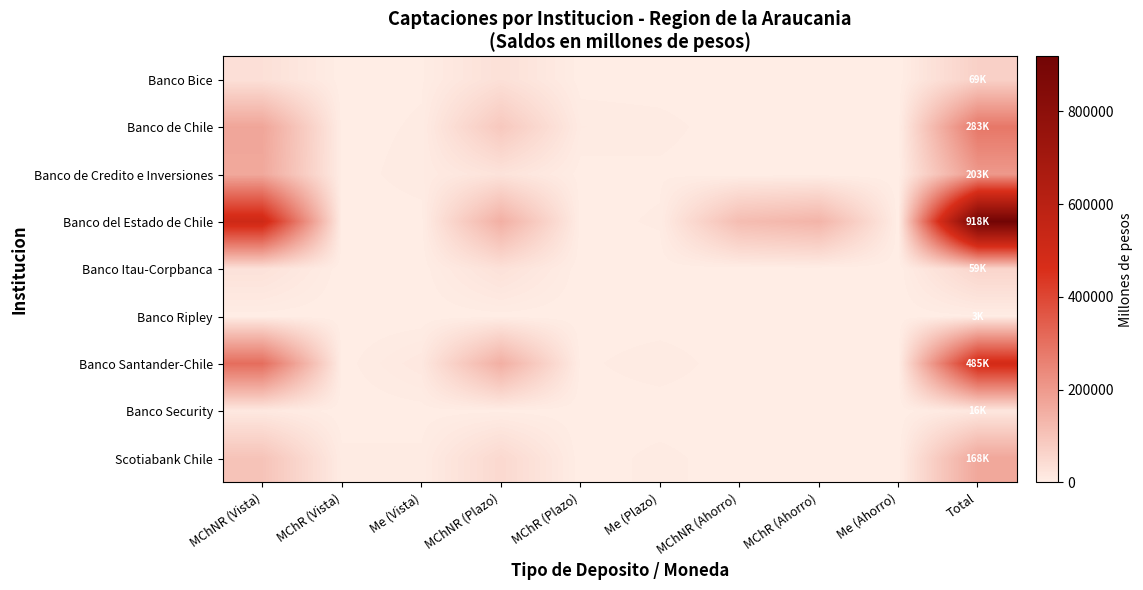

At which category is the sum across all series the highest?

Total